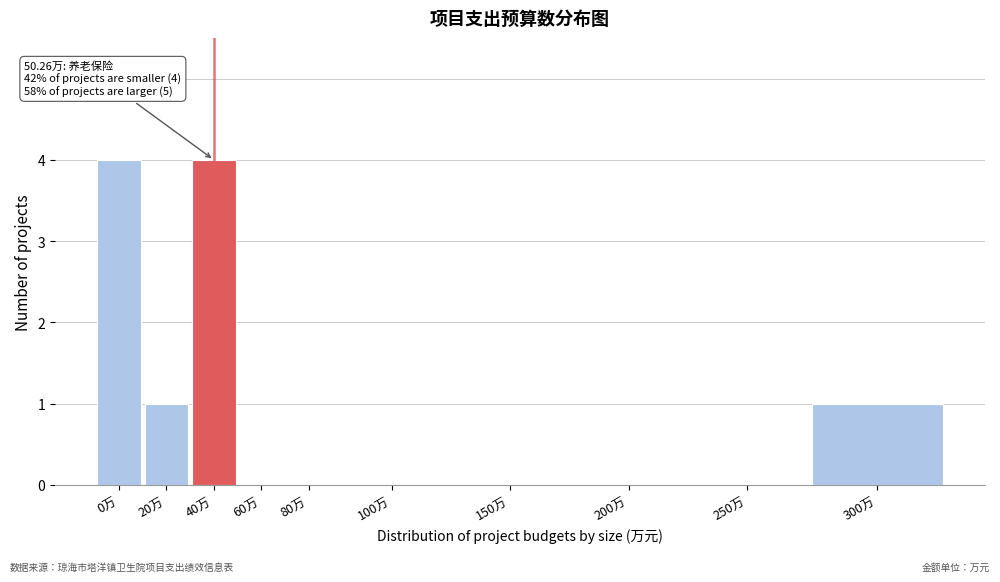

Reading left to right, list all the values displayed in this chart.

0万=4	20万=1	40万=4	60万=0	80万=0	100万=0	150万=0	200万=0	250万=0	300万=1